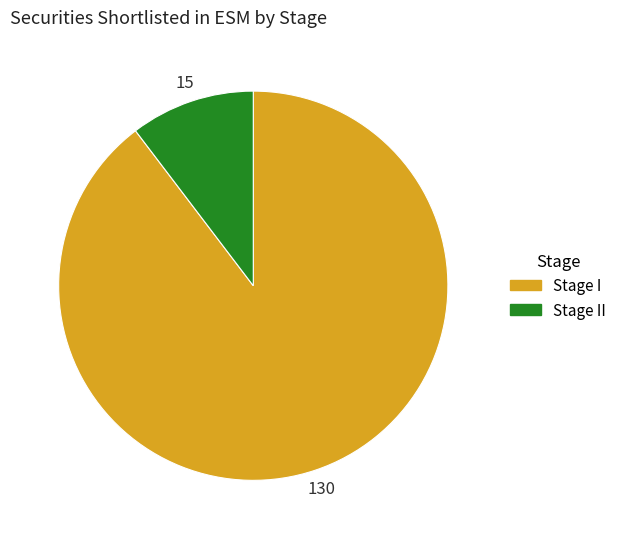

Is there any slice that represents more than half of the pie?

Yes